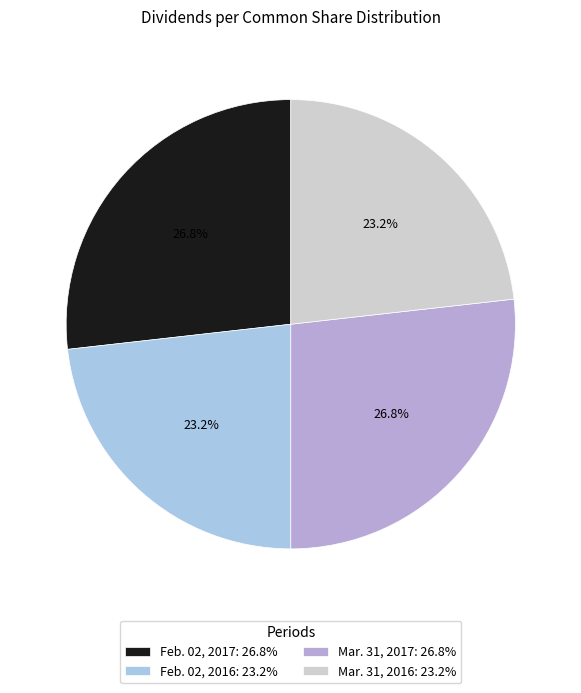

Is it true that Mar. 31, 2016 is 30% of the pie?

False